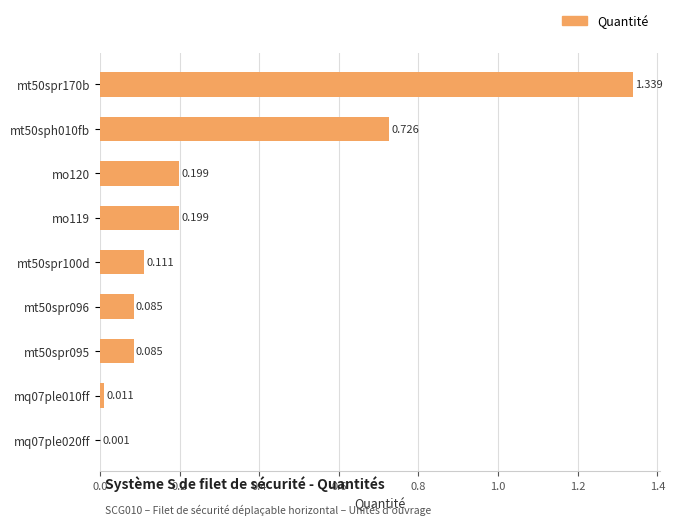

Where is the data nearest to the value 0?

mq07ple020ff